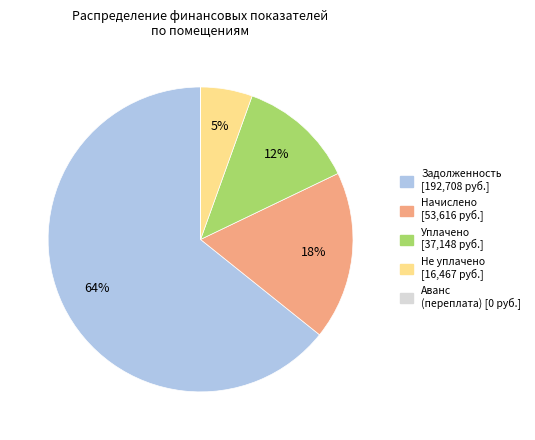

To the nearest percent, what is the average slice percentage?

20%